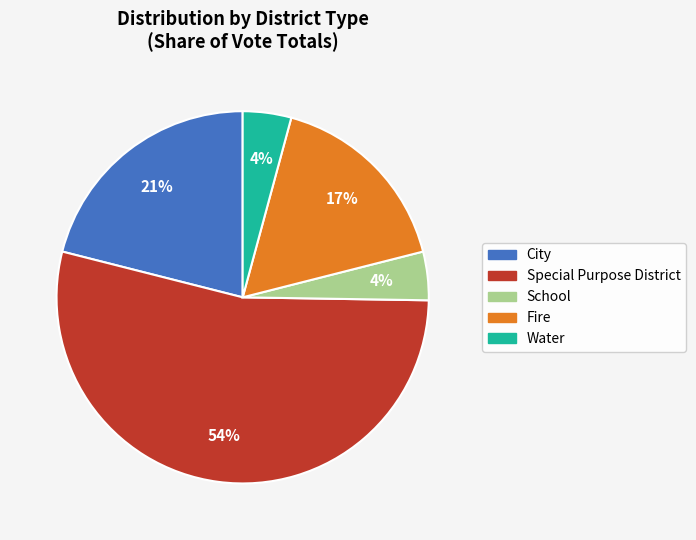

How many segments does this pie chart have?

5